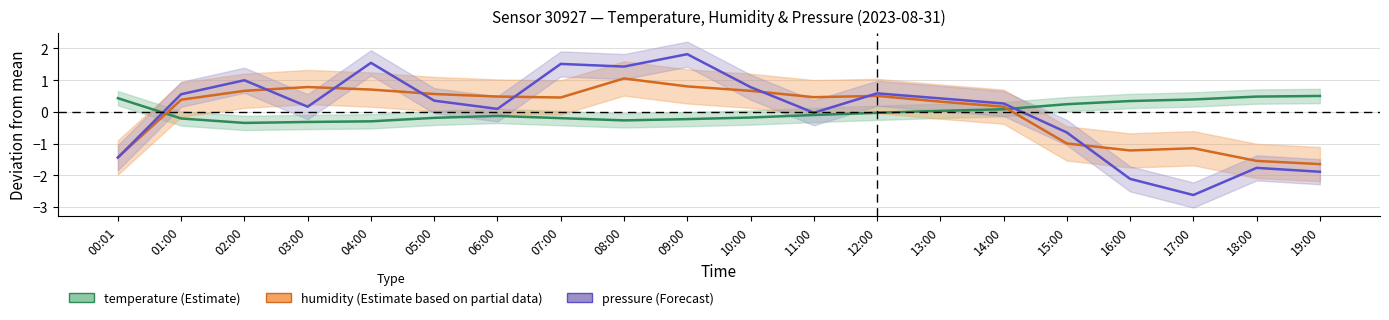

The value of humidity at 04:00 is 0.7. True or false?

True